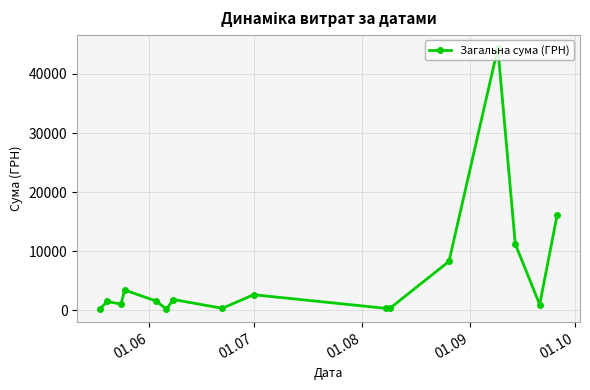

What is the maximum value shown in the chart?

44400.2